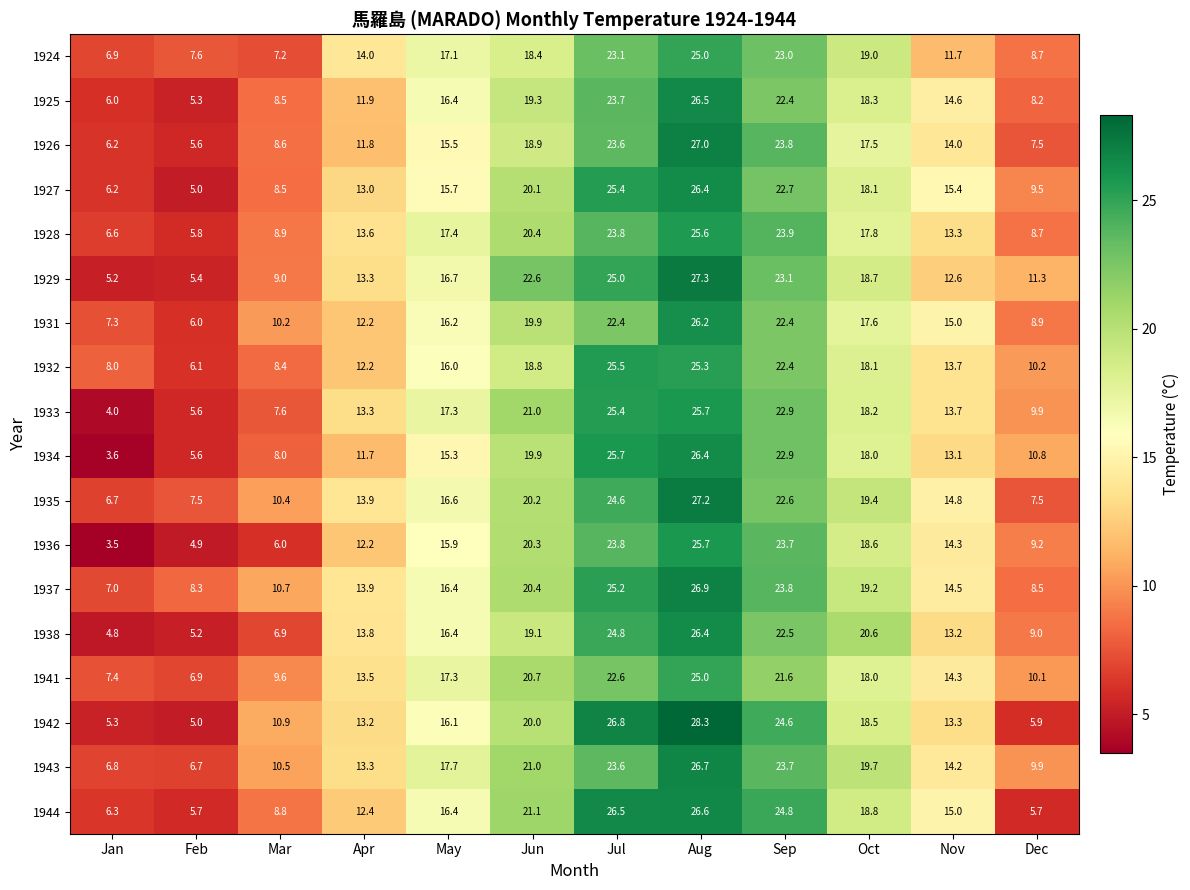

What is the difference between the highest and lowest values at Oct?

3.1